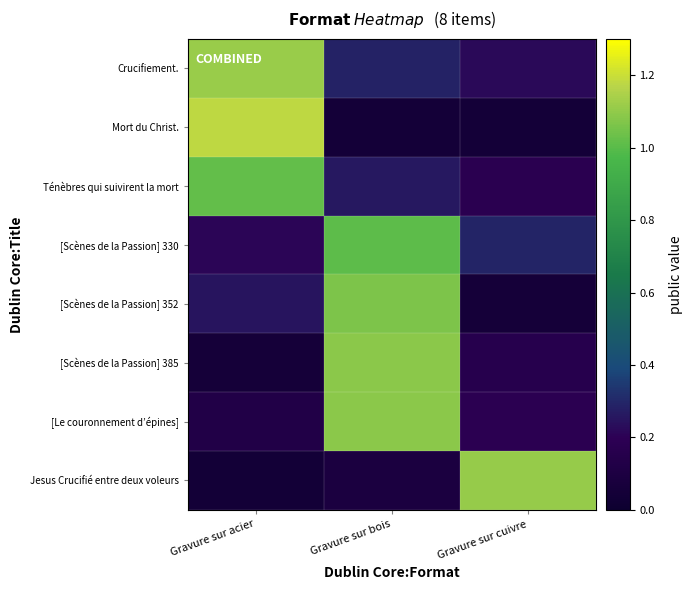

Rank the series at Gravure sur bois from lowest to highest value.

Mort du Christ., Jesus Crucifié entre deux voleurs, Ténèbres qui suivirent la mort, Crucifiement., [Scènes de la Passion] 330, [Scènes de la Passion] 352, [Le couronnement d’épines], [Scènes de la Passion] 385